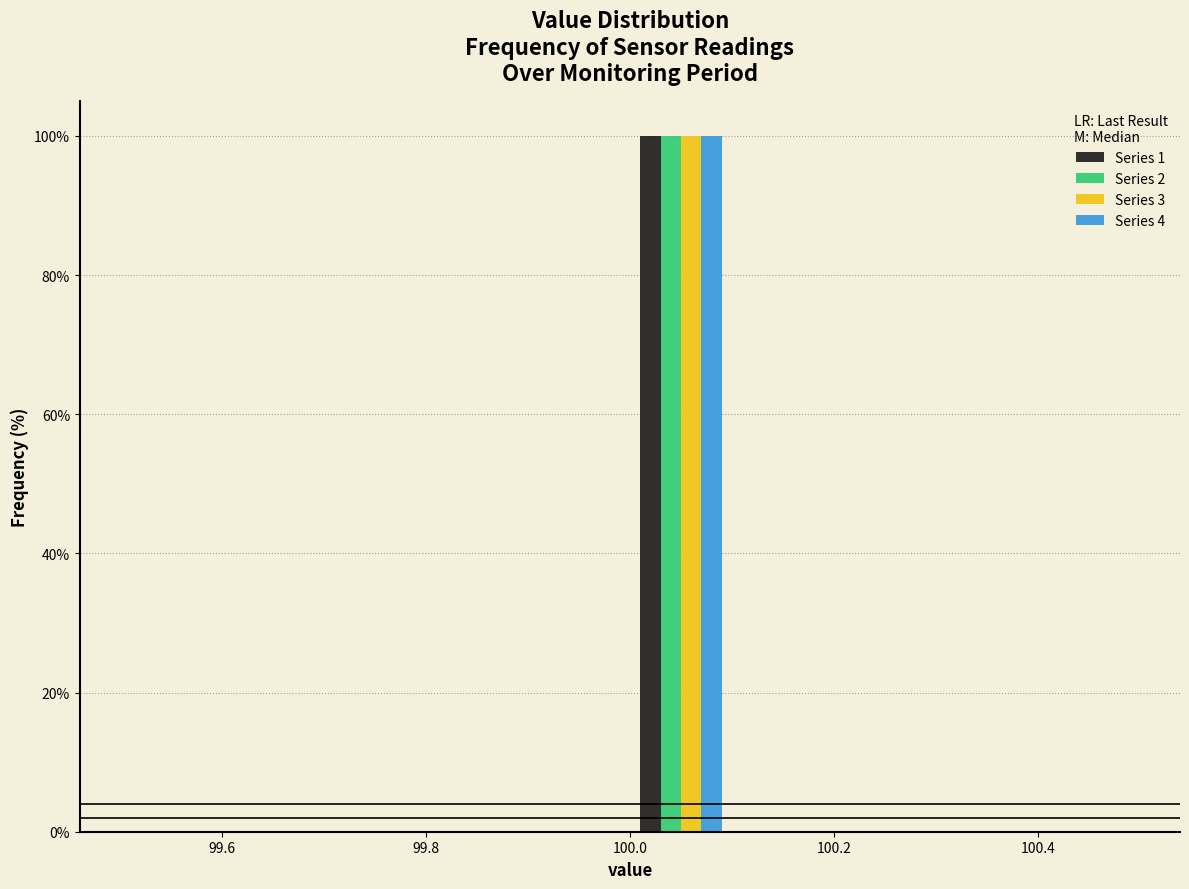

Reading left to right, list every range on the x-axis with the height of the bar of each series over it. The values are not printed on the chart, so give them approximately, as read against the axis.

99.5 to 99.6: Series 1=0	Series 2=0	Series 3=0	Series 4=0
99.6 to 99.7: Series 1=0	Series 2=0	Series 3=0	Series 4=0
99.7 to 99.8: Series 1=0	Series 2=0	Series 3=0	Series 4=0
99.8 to 99.9: Series 1=0	Series 2=0	Series 3=0	Series 4=0
99.9 to 100.0: Series 1=0	Series 2=0	Series 3=0	Series 4=0
100.0 to 100.1: Series 1=100	Series 2=100	Series 3=100	Series 4=100
100.1 to 100.2: Series 1=0	Series 2=0	Series 3=0	Series 4=0
100.2 to 100.3: Series 1=0	Series 2=0	Series 3=0	Series 4=0
100.3 to 100.4: Series 1=0	Series 2=0	Series 3=0	Series 4=0
100.4 to 100.5: Series 1=0	Series 2=0	Series 3=0	Series 4=0